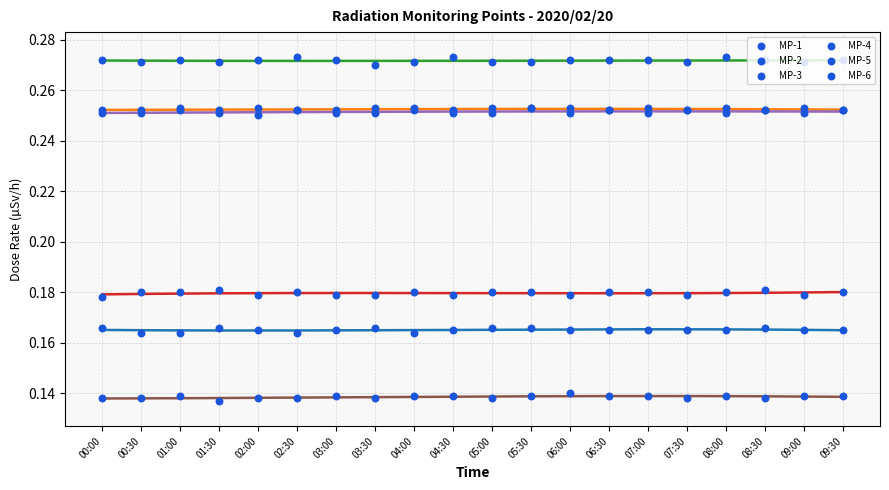

At how many categories does at least one series exceed 0?

20